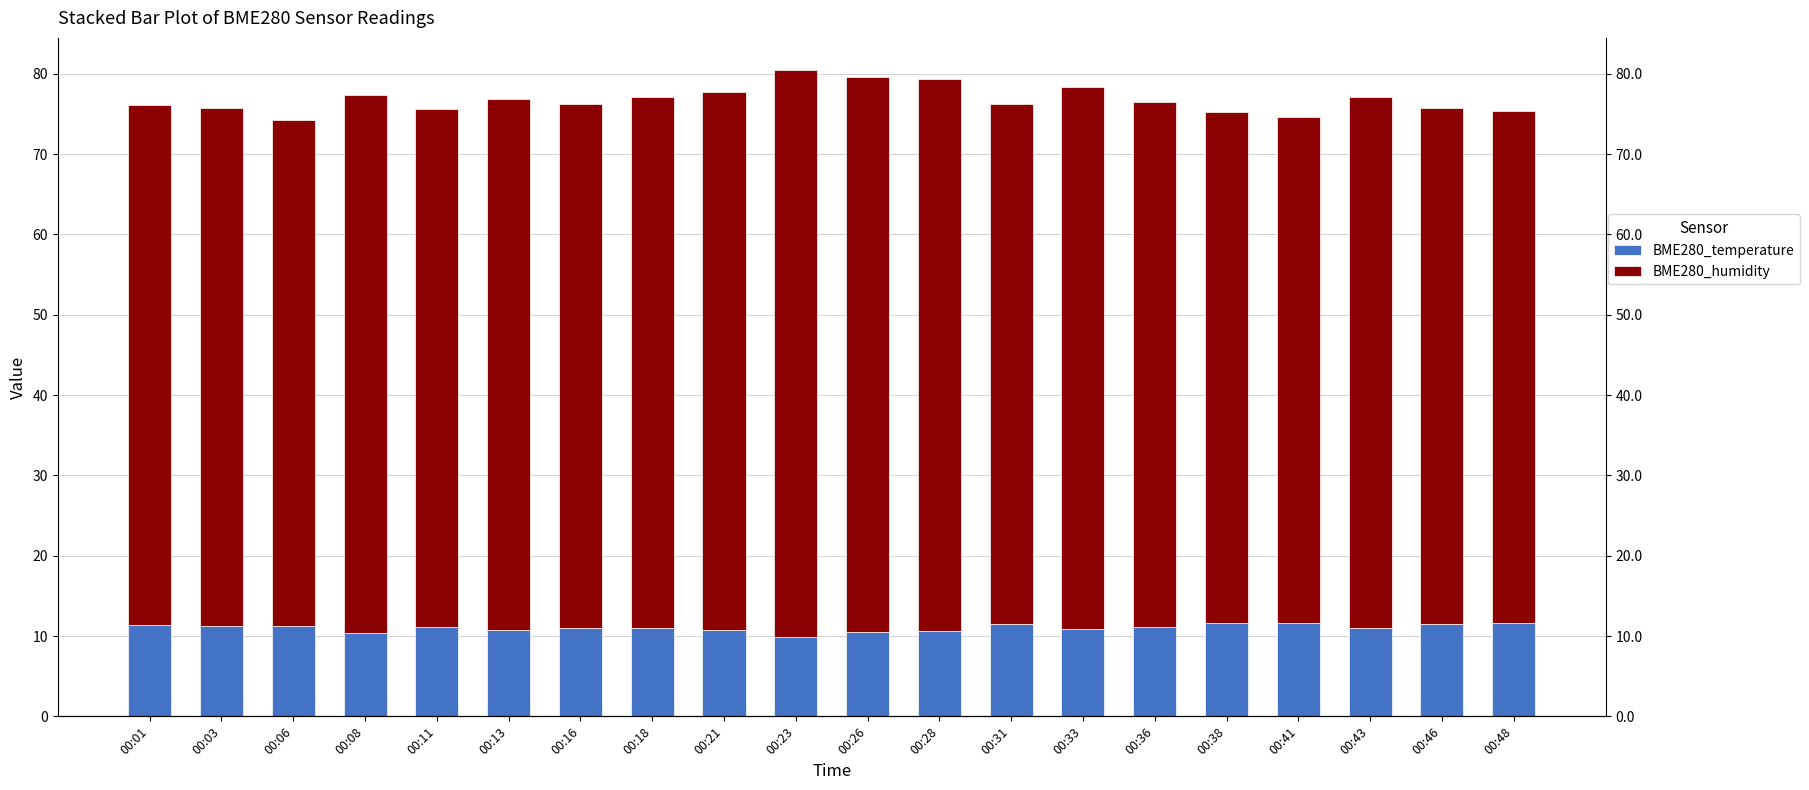

How many series are shown in this chart?

2